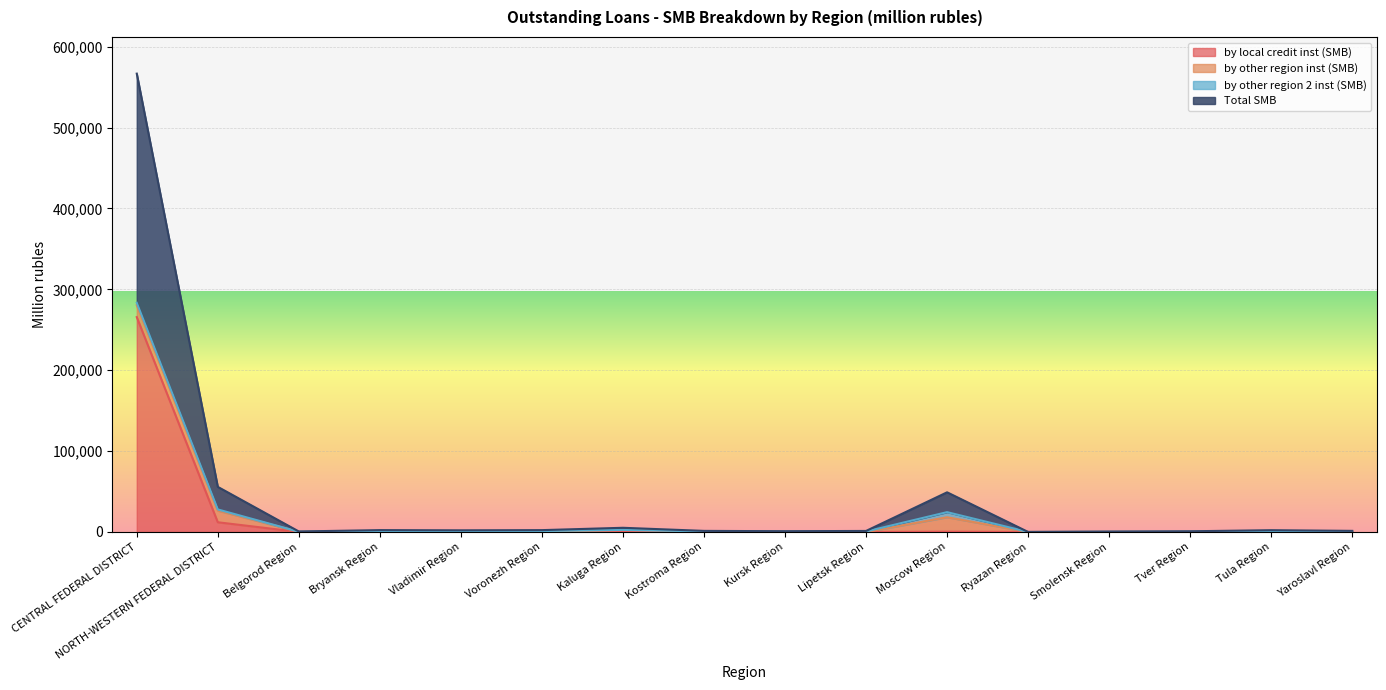

At which label does by local credit inst (SMB) reach its peak?

CENTRAL FEDERAL DISTRICT